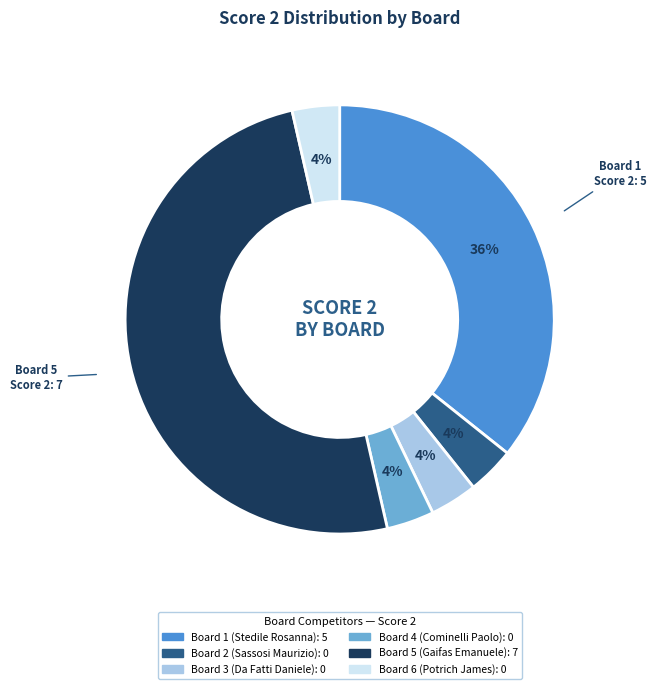

Do Board 2 (Sassosi Maurizio) and Board 4 (Cominelli Paolo) together represent more than half of the pie?

No